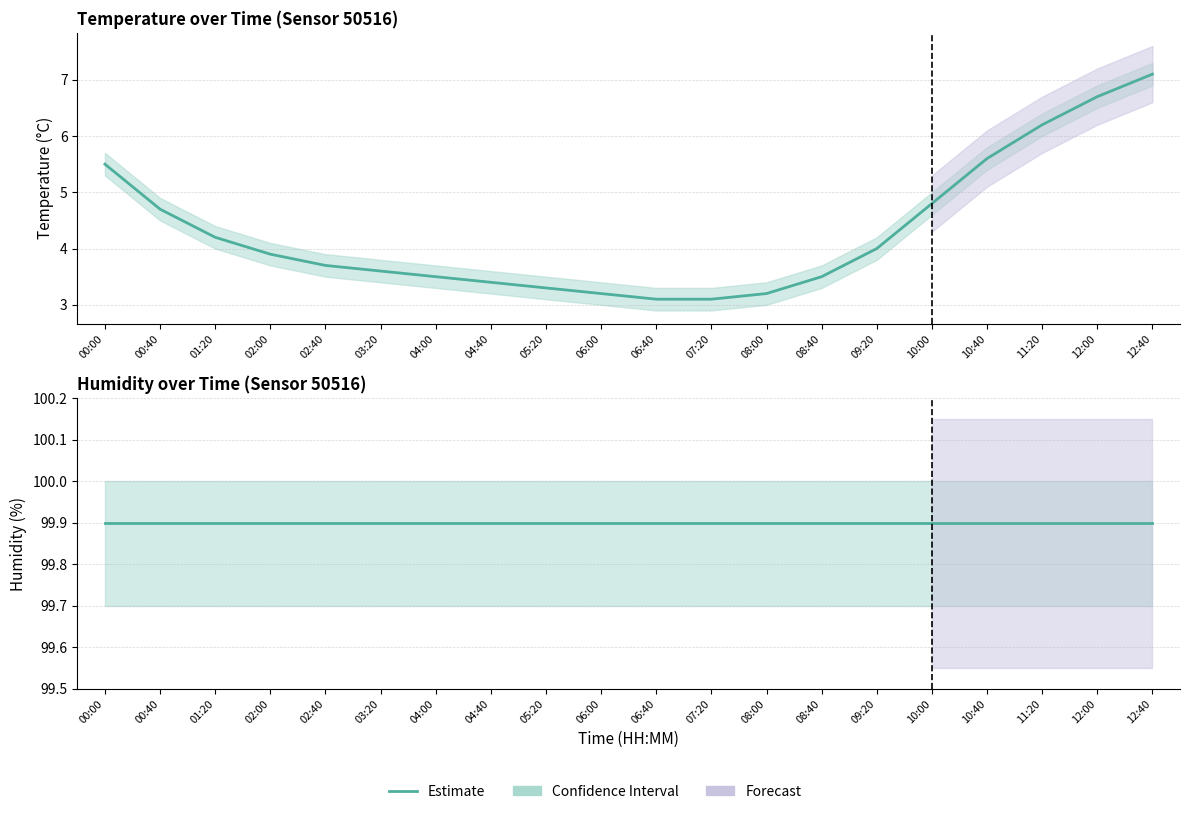

How many lines are shown in the chart?

1